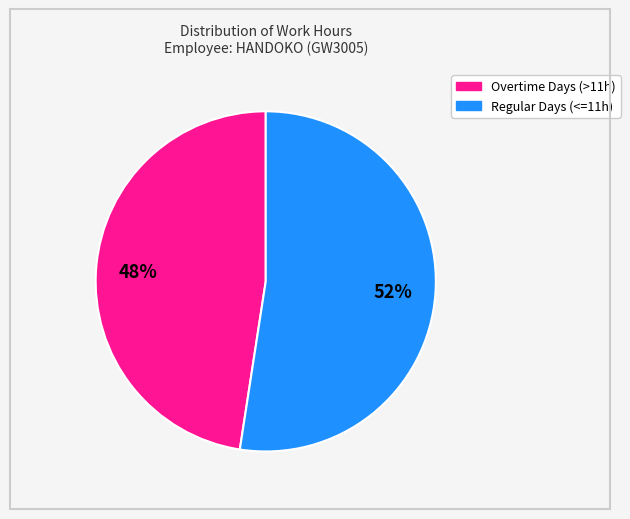

Does any single category account for the majority?

Yes